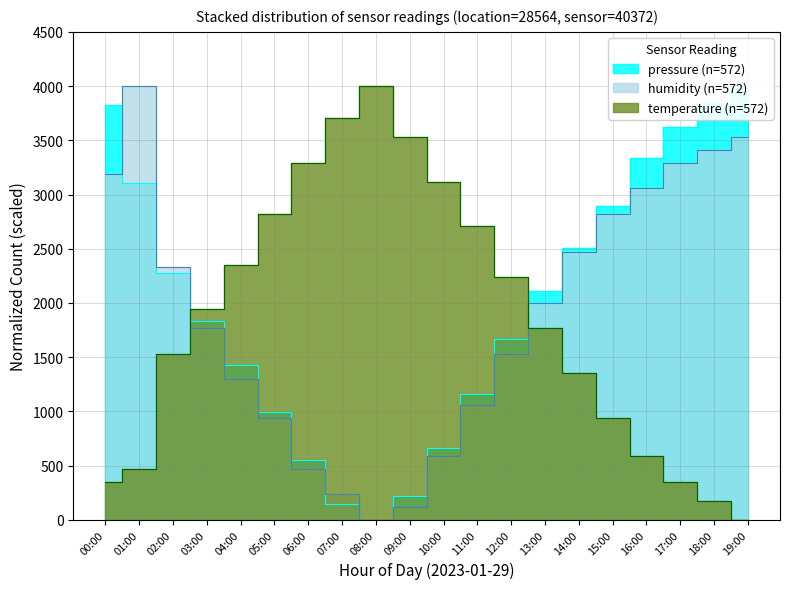

What is the maximum value for humidity?

4000.0